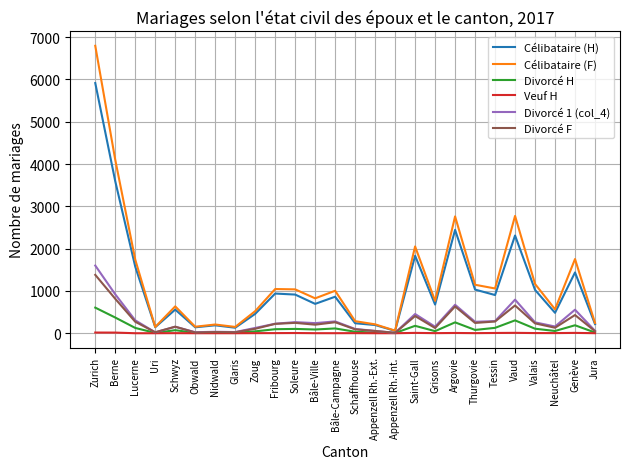

What is the greatest value displayed?

6796